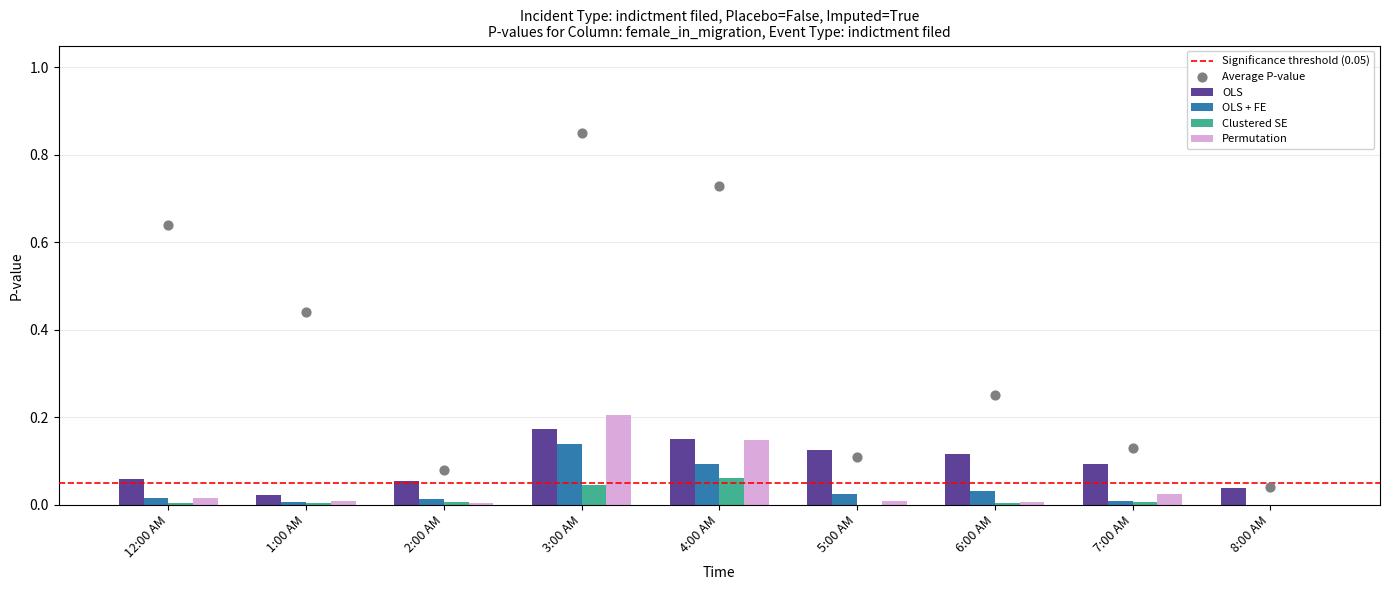

Which series reaches the maximum Y coordinate?

Permutation